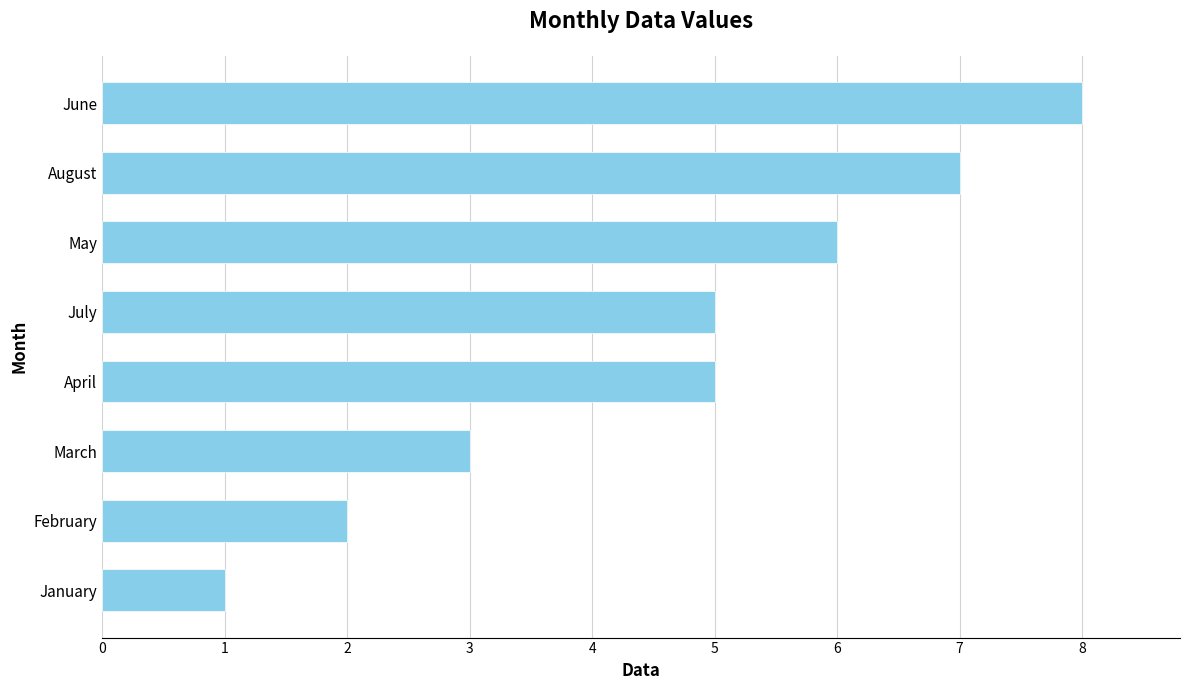

Count the values in the range 3 to 7.

5